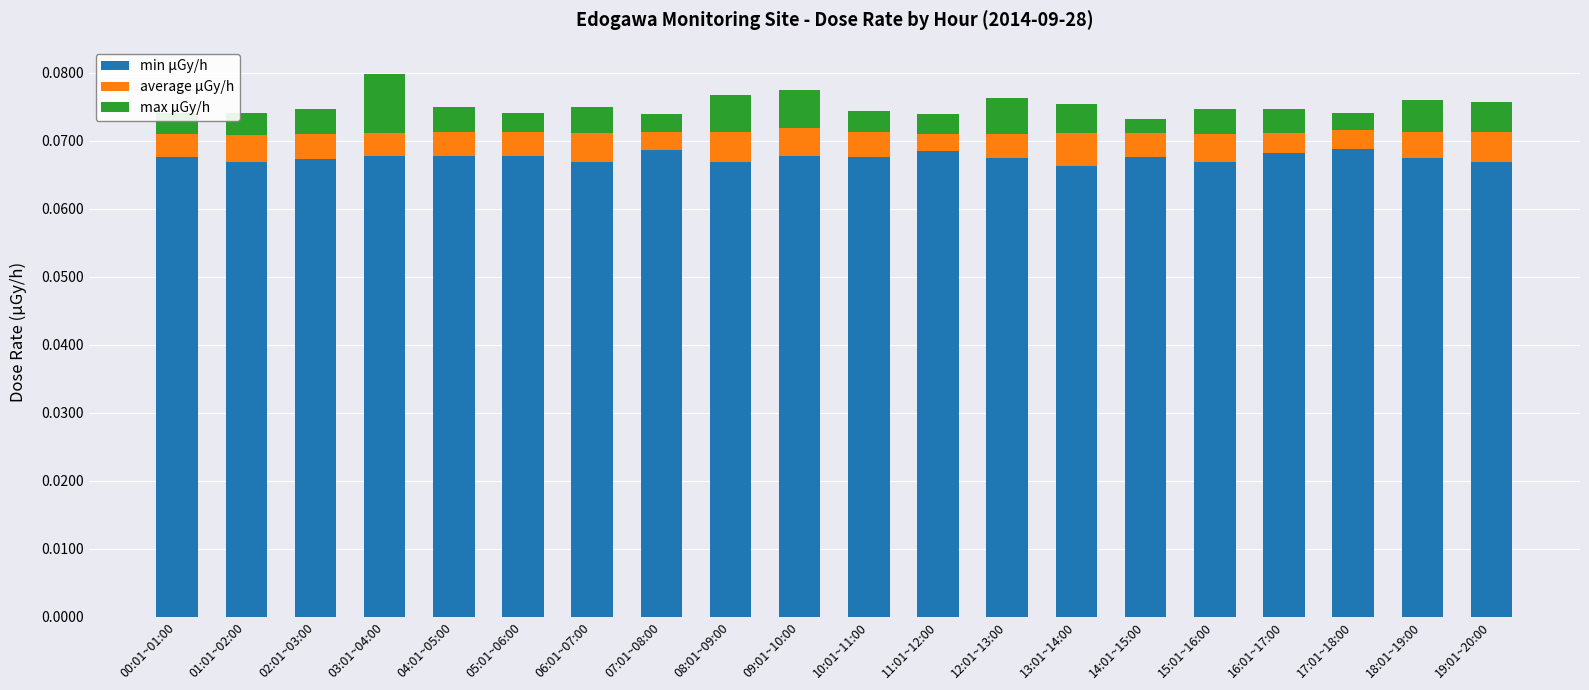

Is it true that min μGy/h equals 0.0 at 11:01~12:00?

False